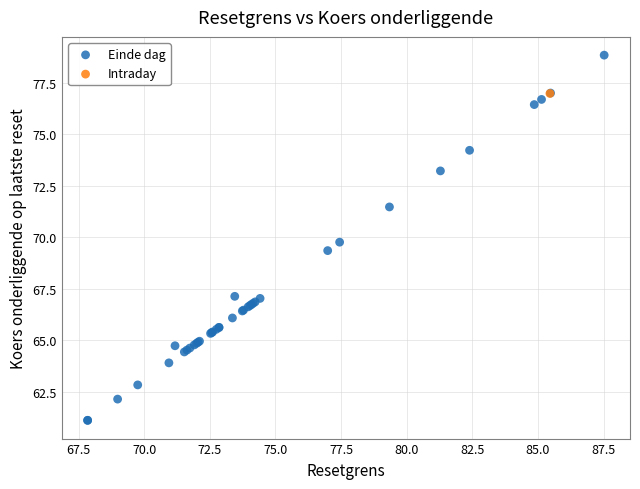

What are all the series names shown in the legend?

Einde dag, Intraday